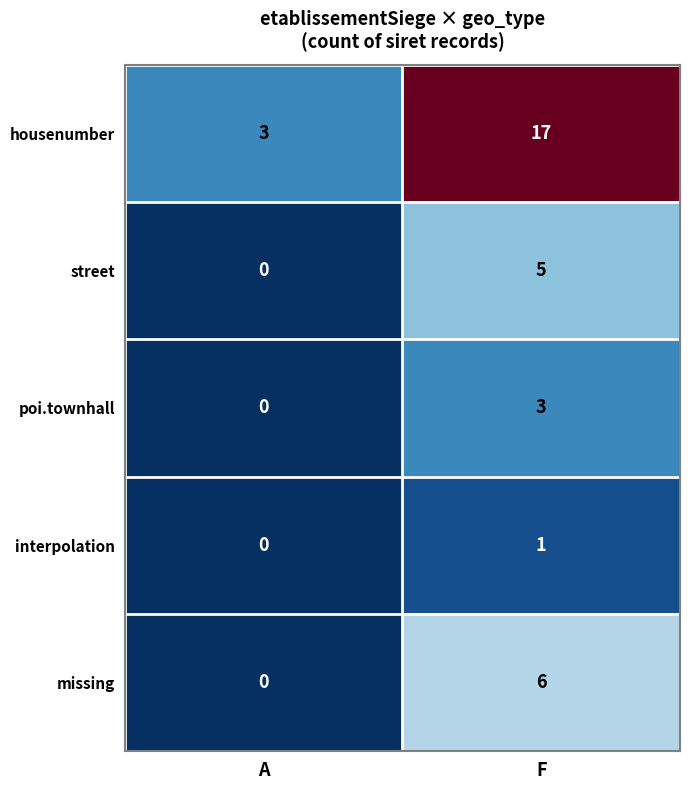

Reading left to right, list all the values displayed in this chart.

housenumber: A=3	F=17
street: A=0	F=5
poi.townhall: A=0	F=3
interpolation: A=0	F=1
missing: A=0	F=6